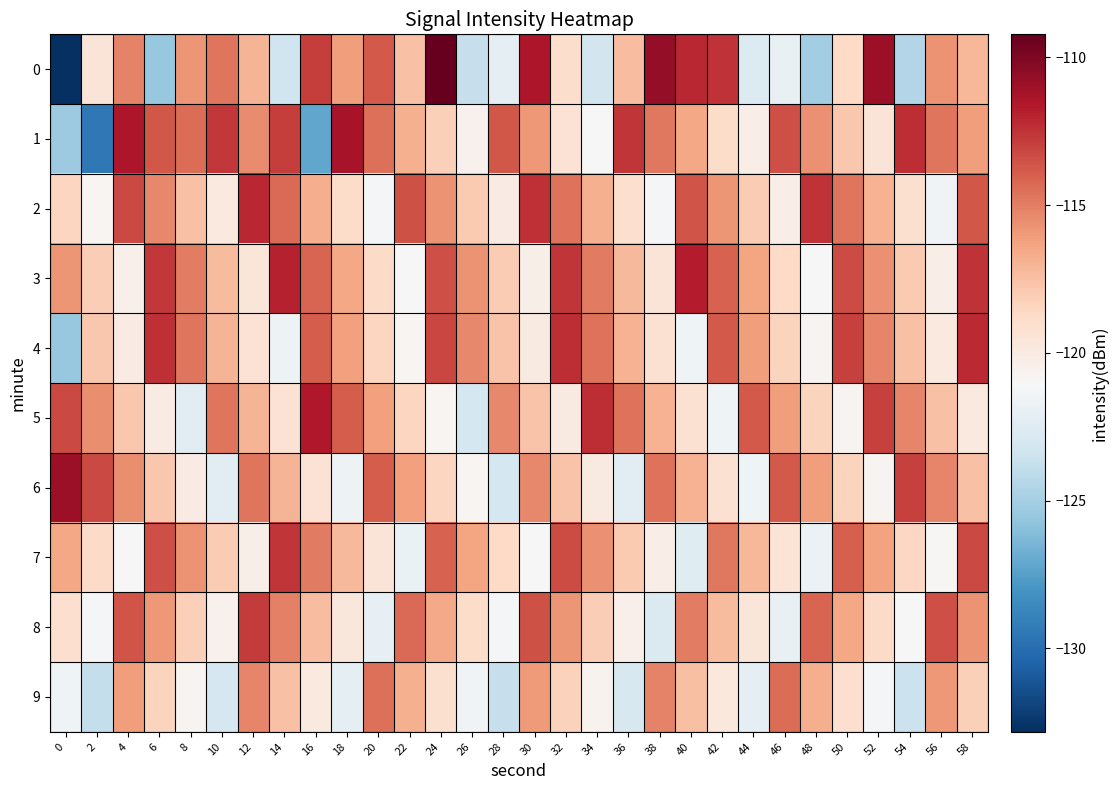

Which has a higher value, 18 or 50?

18